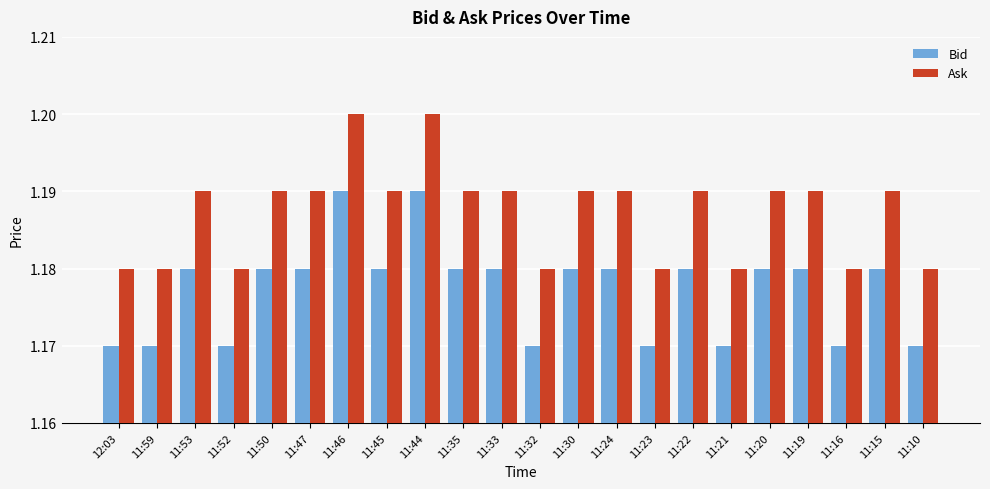

At how many categories does at least one series exceed 1?

22